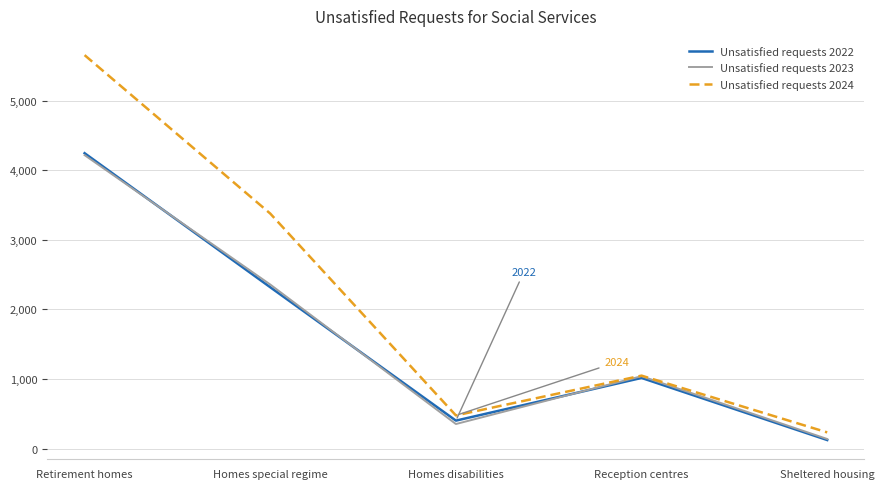

What is the spread (max minus min) of values at Retirement homes?

1438